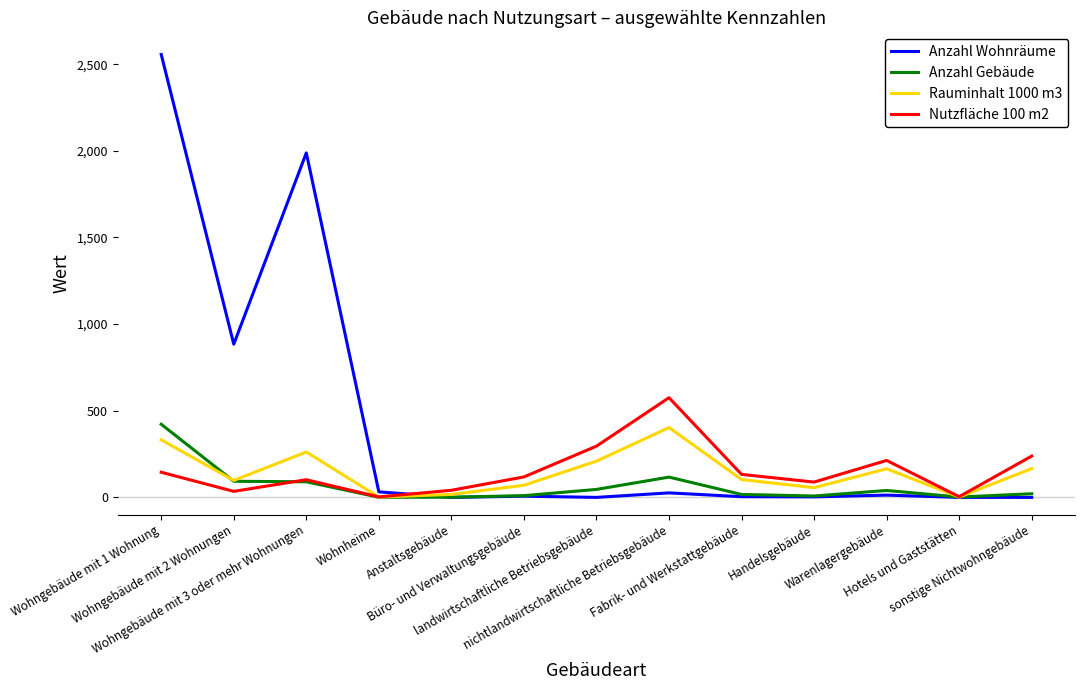

Which series has the largest total across all categories?

Anzahl Wohnräume